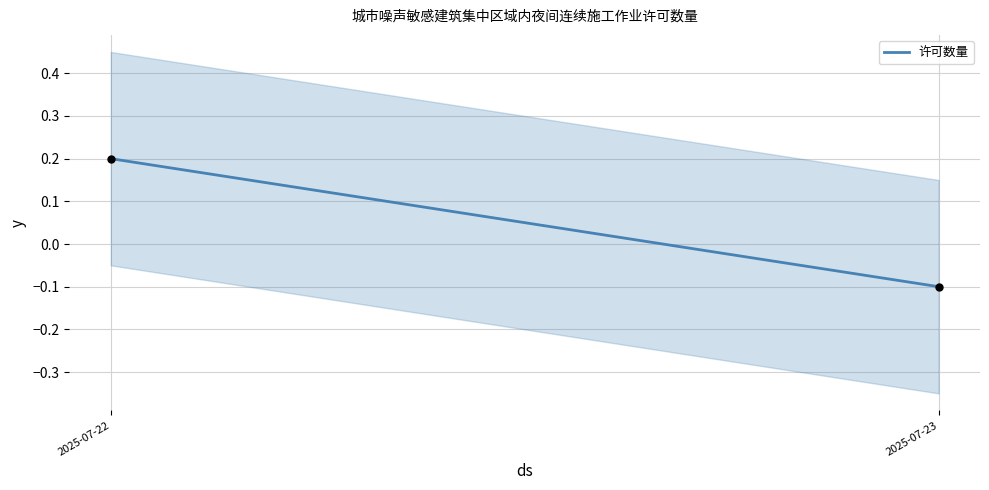

What is the range of Y values (max minus min)?

0.3